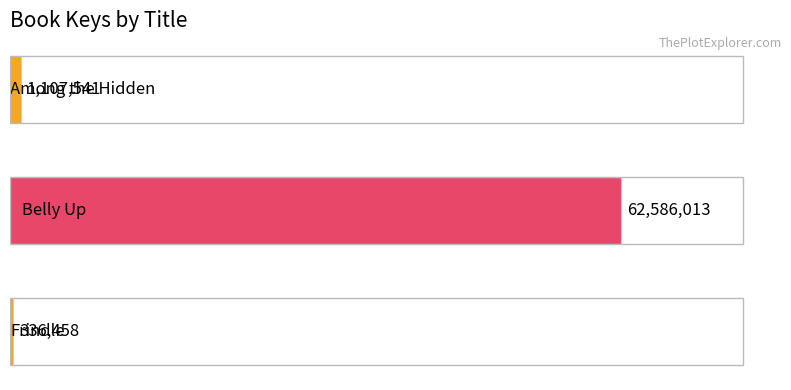

Does the chart contain any negative values?

No